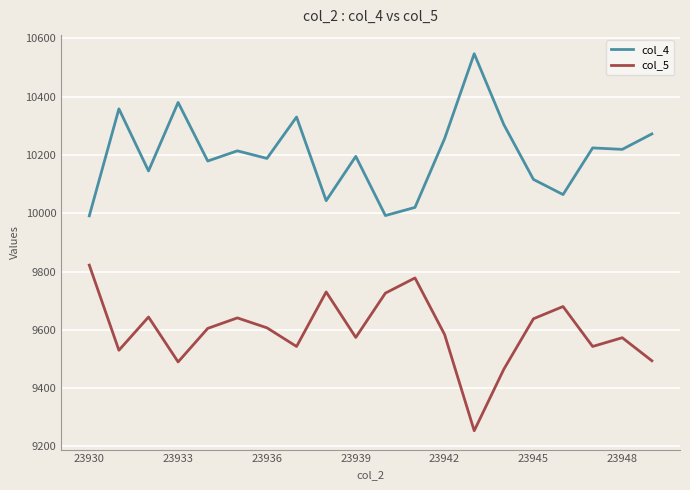

What is the average value of the col_5 series?

9596